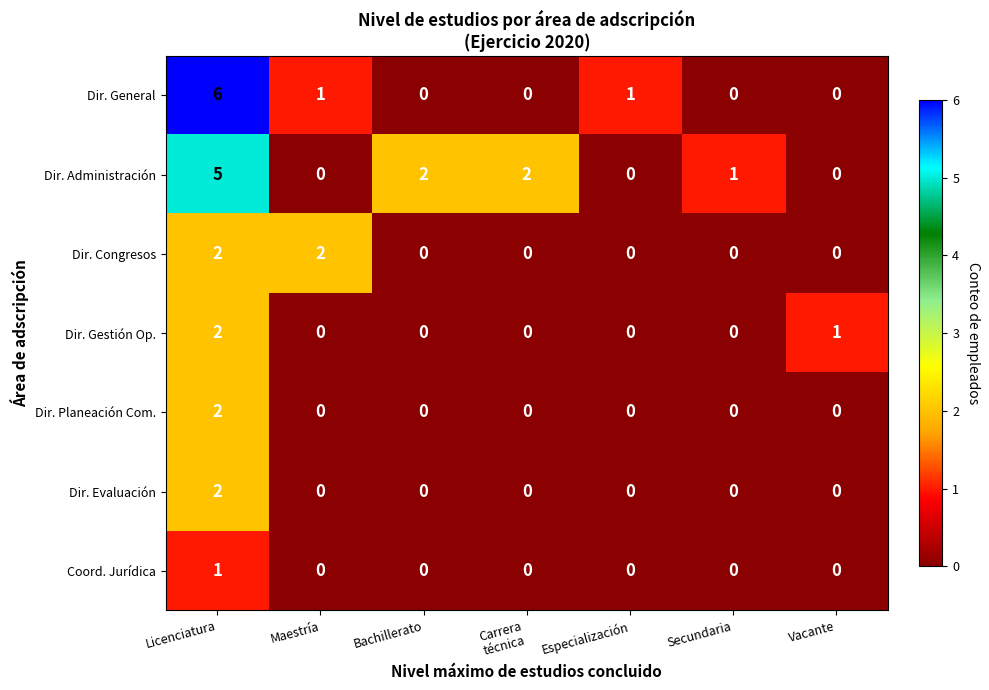

Which series has the largest total across all categories?

Dir. Administración